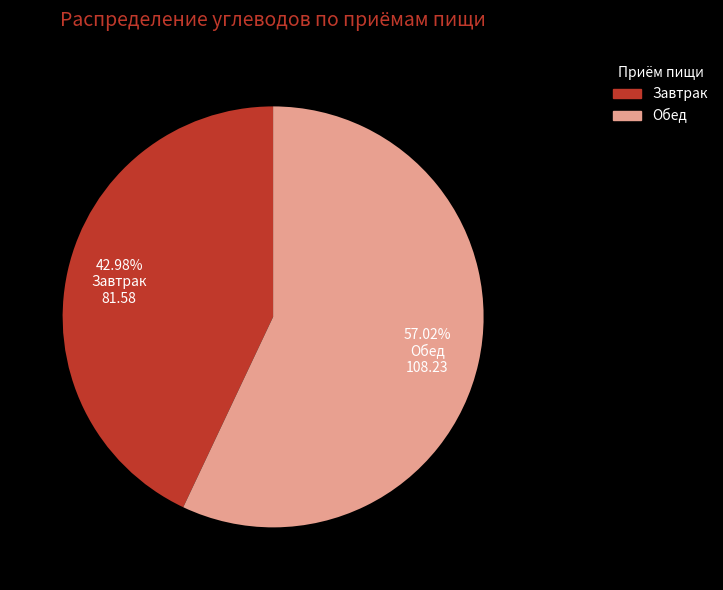

To the nearest percent, what portion does Обед represent?

57%